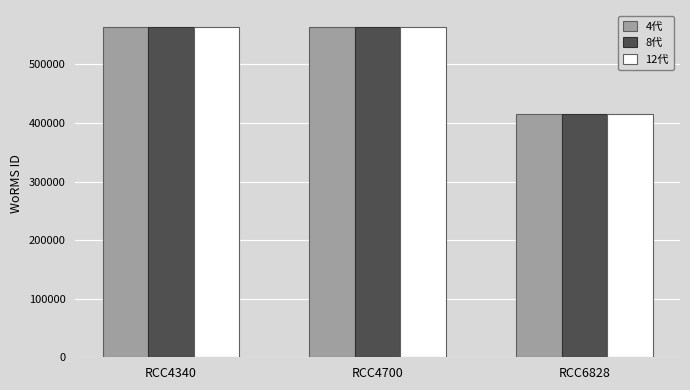

Read the 8代 value at RCC4700, to the nearest 50.

564500